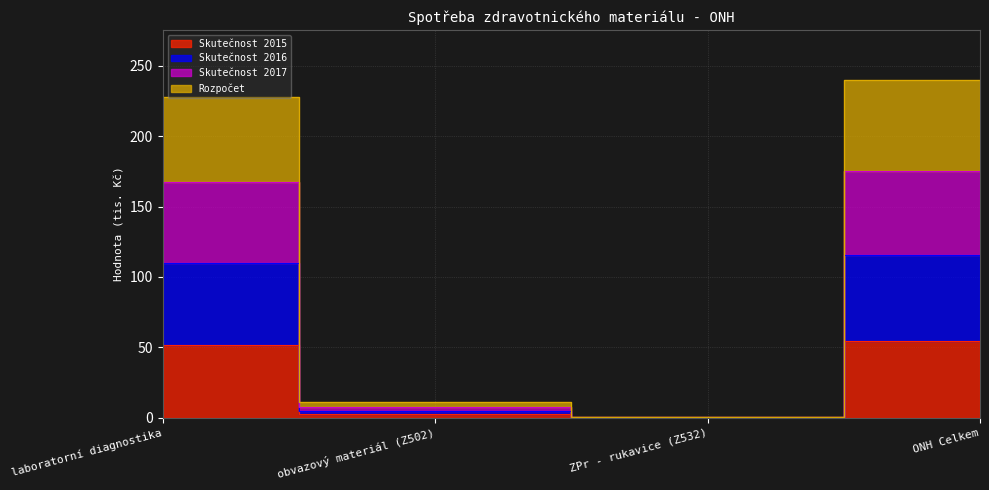

Rank the series by their maximum value, from highest to lowest.

Rozpočet, Skutečnost 2016, Skutečnost 2017, Skutečnost 2015